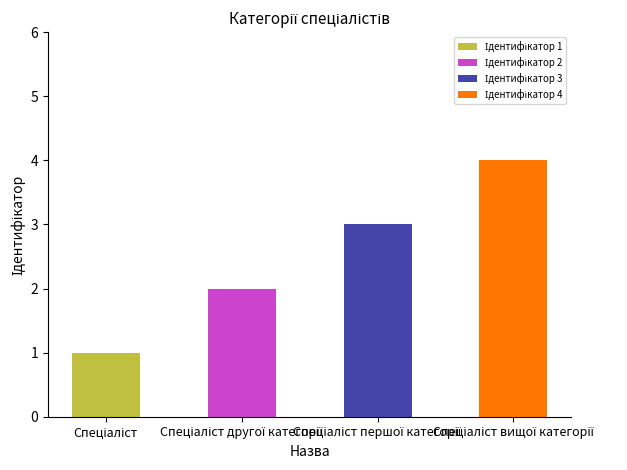

Are the bars horizontal?

No